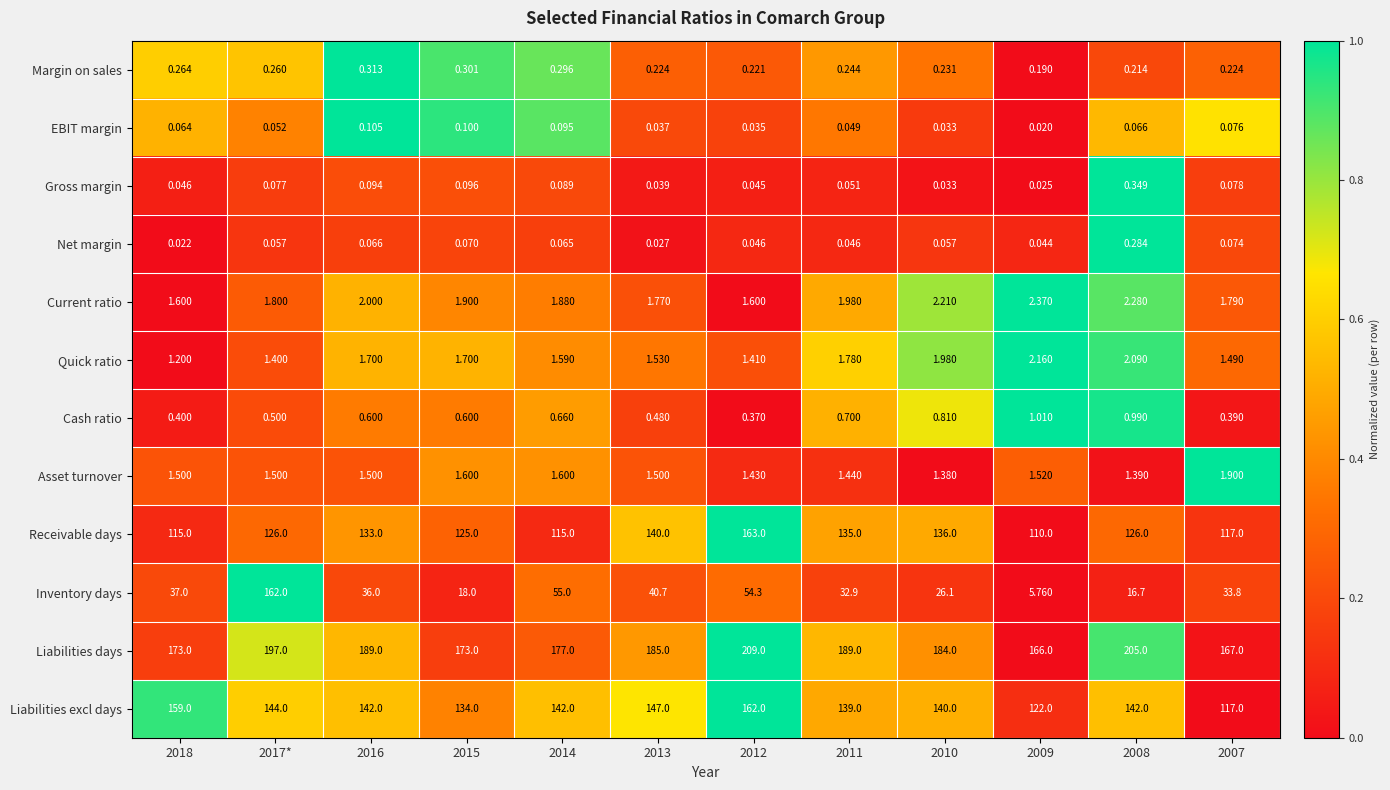

At 2008, list the series in order from smallest to largest.

EBIT margin, Margin on sales, Net margin, Gross margin, Cash ratio, Asset turnover, Quick ratio, Current ratio, Inventory days, Receivable days, Liabilities excl days, Liabilities days